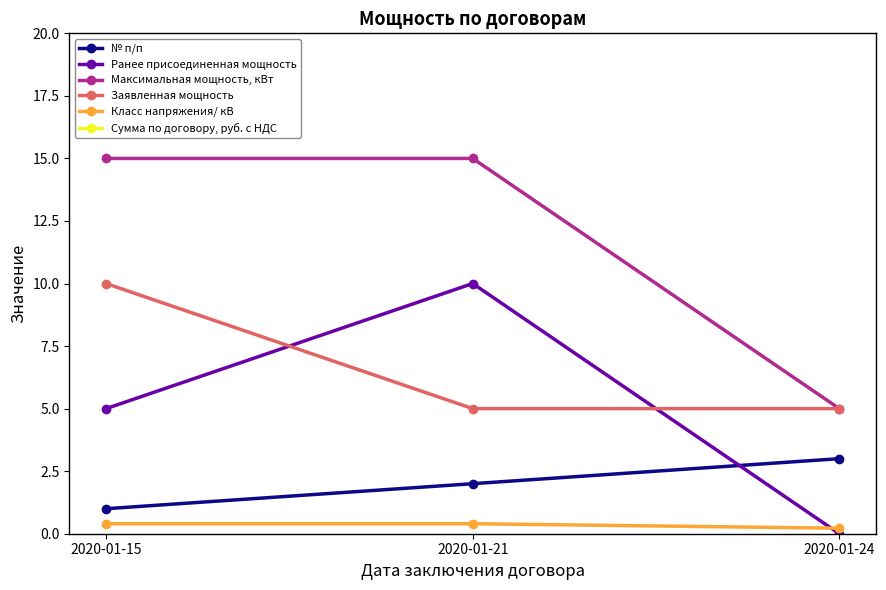

At which label does Максимальная мощность, кВт reach its peak?

2020-01-15